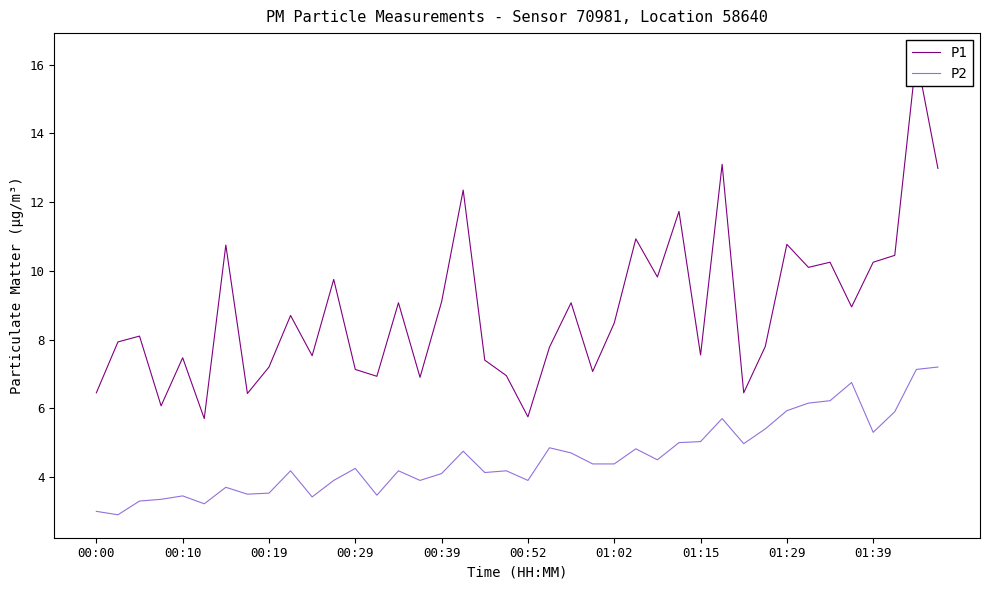

Reading left to right, what are all the values shown in this chart?

P1: 6.5	7.9	8.1	6.1	7.5	5.7	10.8	6.4	7.2	8.7	7.5	9.8	7.1	6.9	9.1	6.9	9.1	12.3	7.4	7.0	5.8	7.8	9.1	7.1	8.5	10.9	9.8	11.7	7.5	13.1	6.5	7.8	10.8	10.1	10.2	8.9	10.2	10.4	16.2	13.0
P2: 3.0	2.9	3.3	3.4	3.5	3.2	3.7	3.5	3.5	4.2	3.4	3.9	4.2	3.5	4.2	3.9	4.1	4.8	4.1	4.2	3.9	4.8	4.7	4.4	4.4	4.8	4.5	5.0	5.0	5.7	5.0	5.4	5.9	6.2	6.2	6.8	5.3	5.9	7.1	7.2